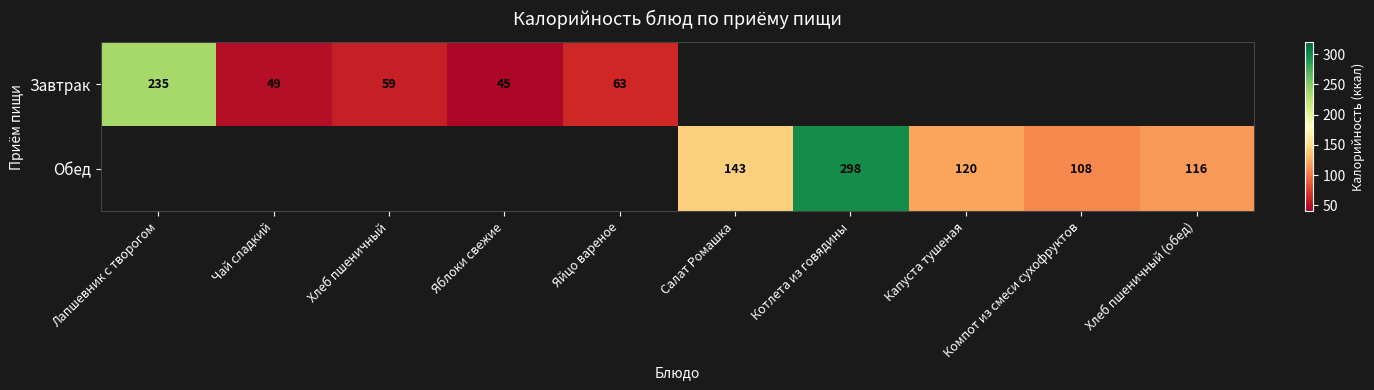

The value of Обед at Салат Ромашка is 143. True or false?

True